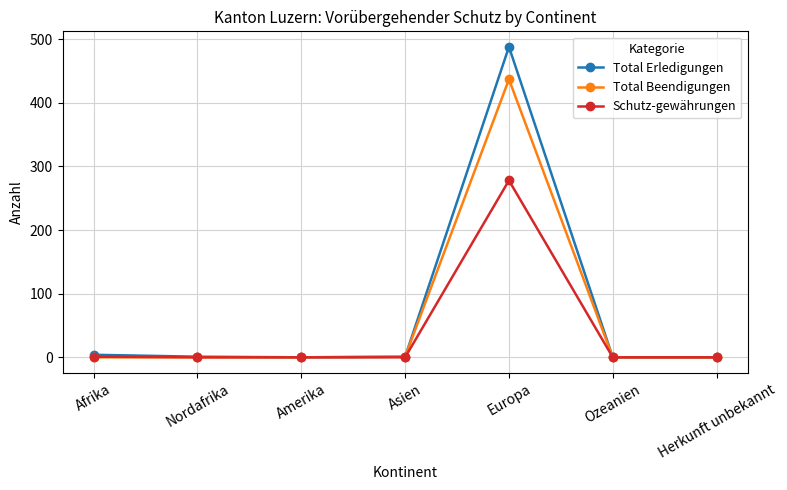

Which series changed the most between Nordafrika and Europa?

Total Erledigungen